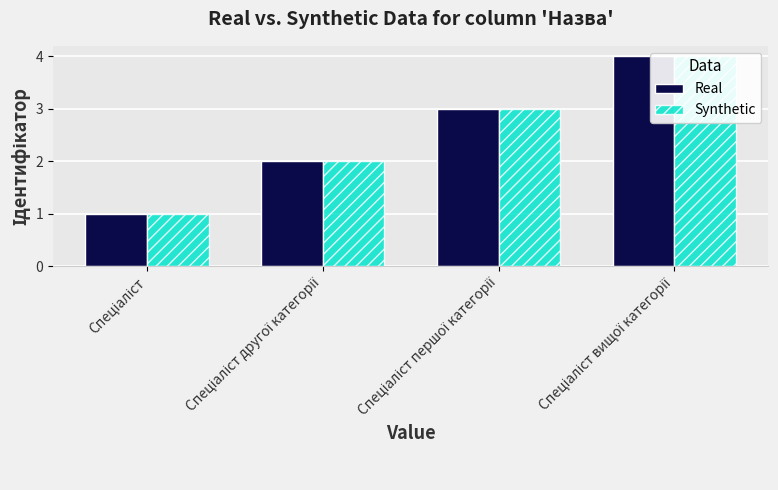

How many data points in Real are above 3?

1